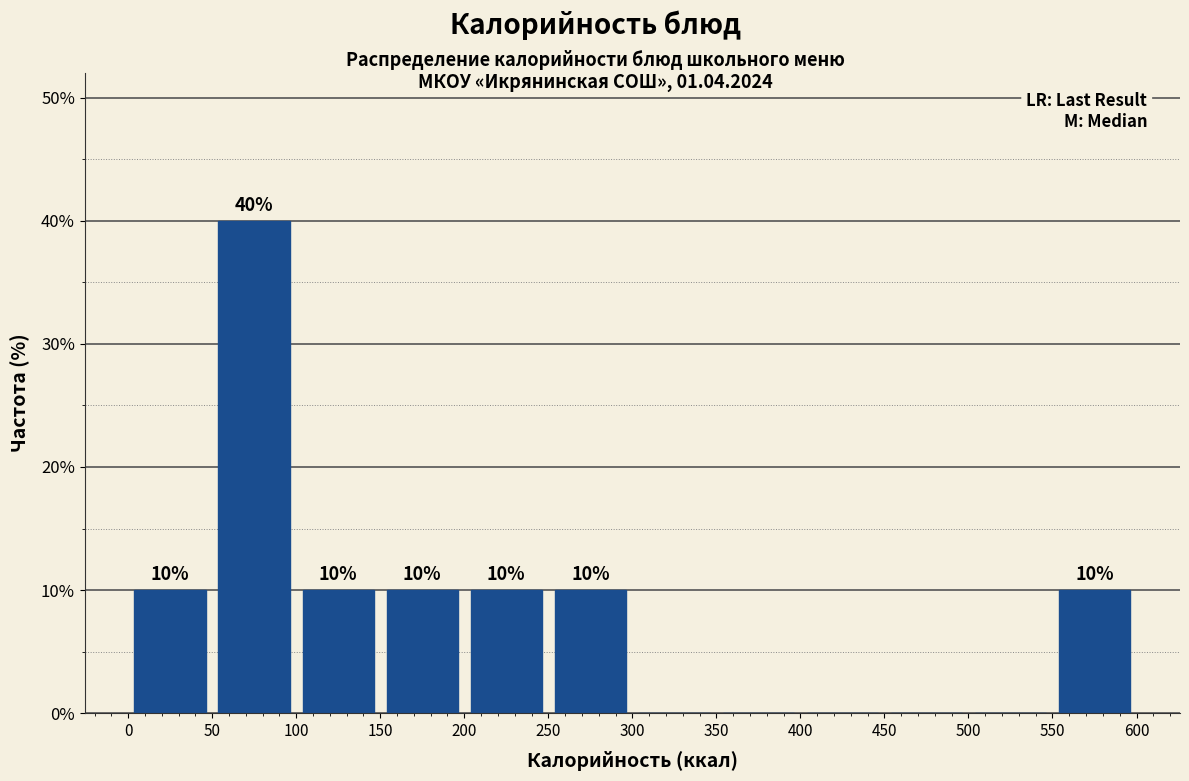

Over which range of the x-axis is the bar tallest?

50 to 100